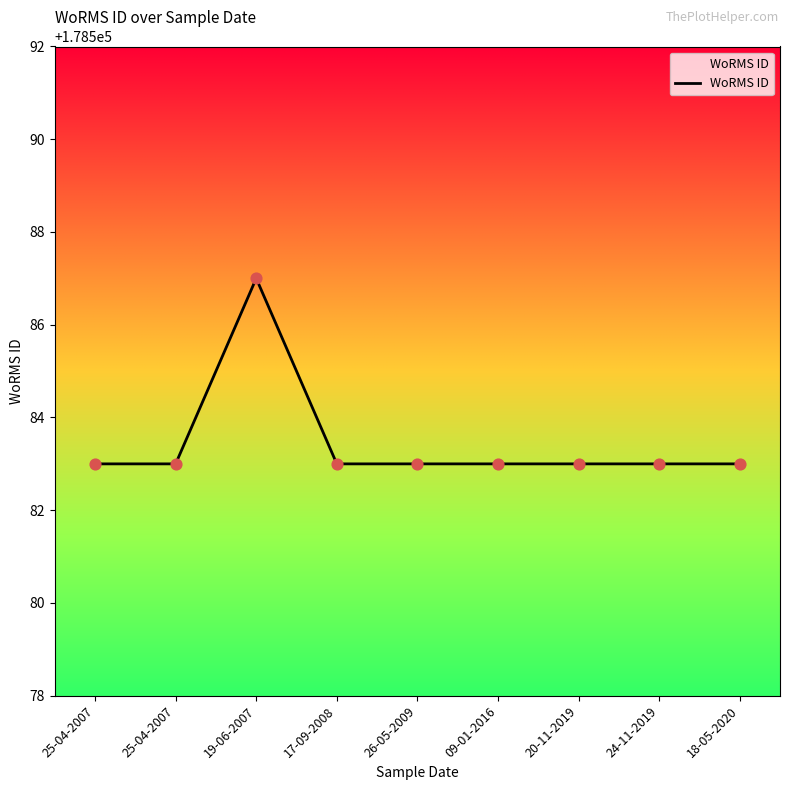

Which has a higher value, 25-04-2007 or 24-11-2019?

25-04-2007